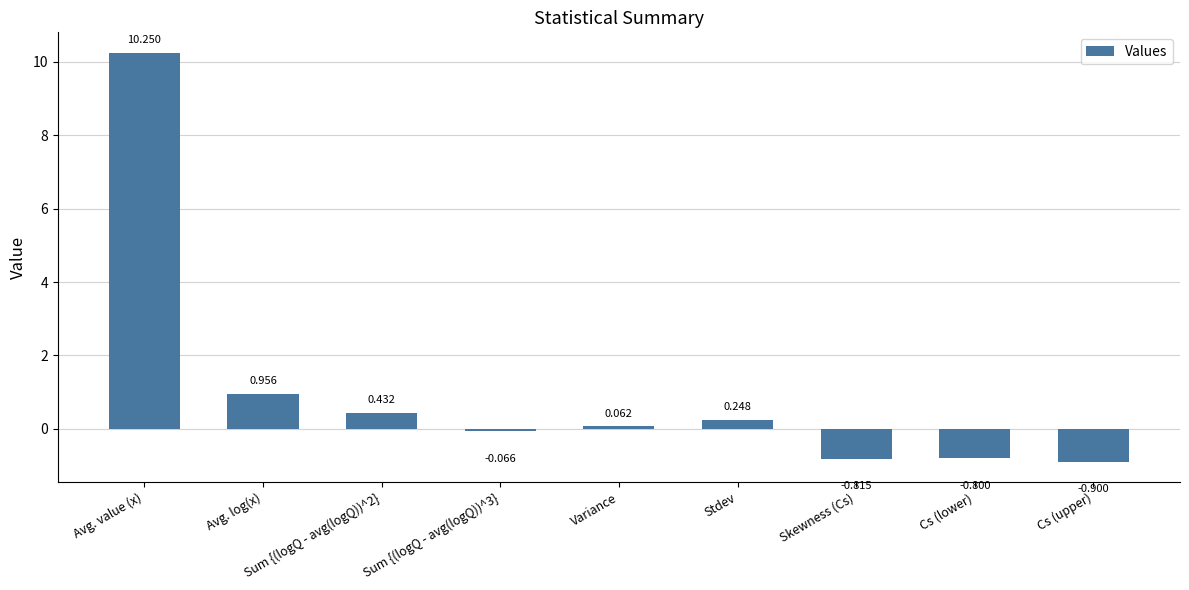

Which category has the highest value across all series?

Avg. value (x)